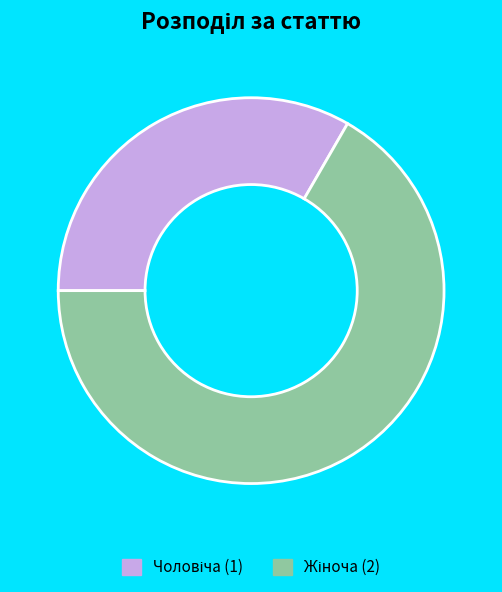

Is there any slice that represents more than half of the pie?

Yes